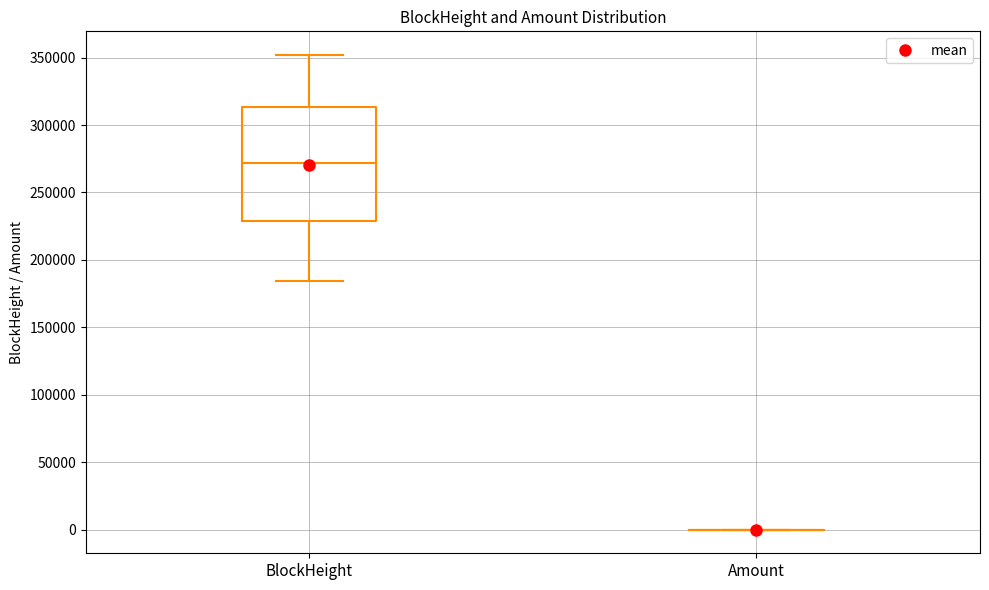

Which box is the tallest, from its lower edge to its upper edge?

BlockHeight